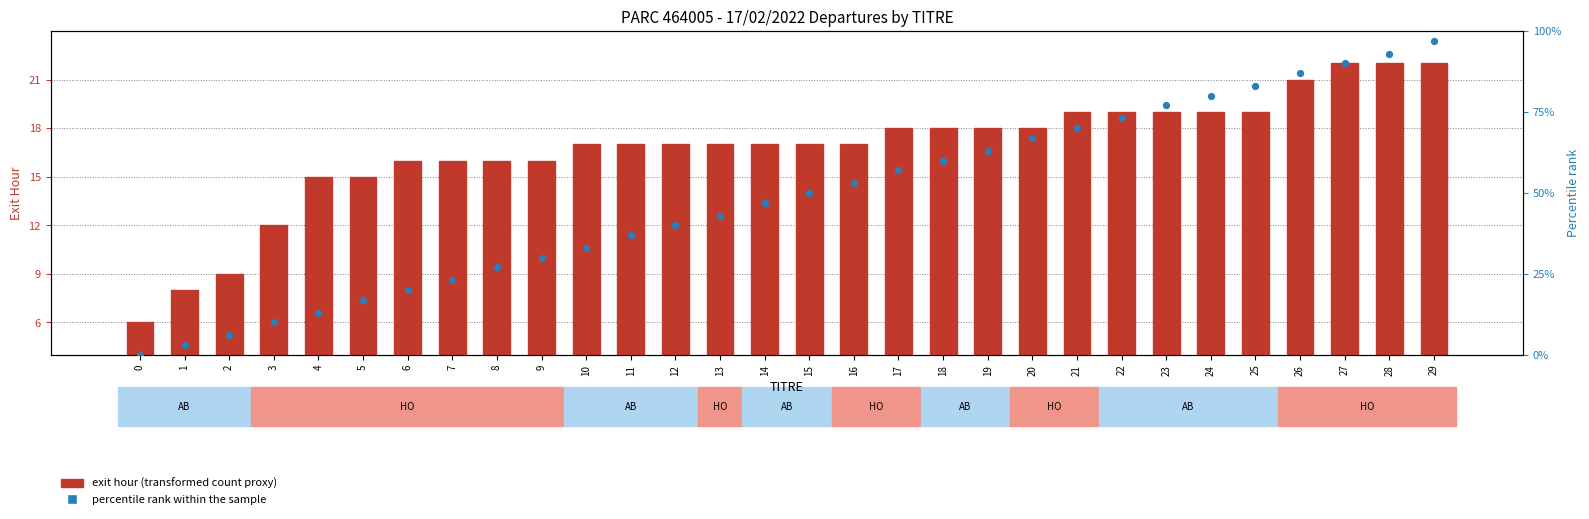

At which category is the sum across all series the highest?

29